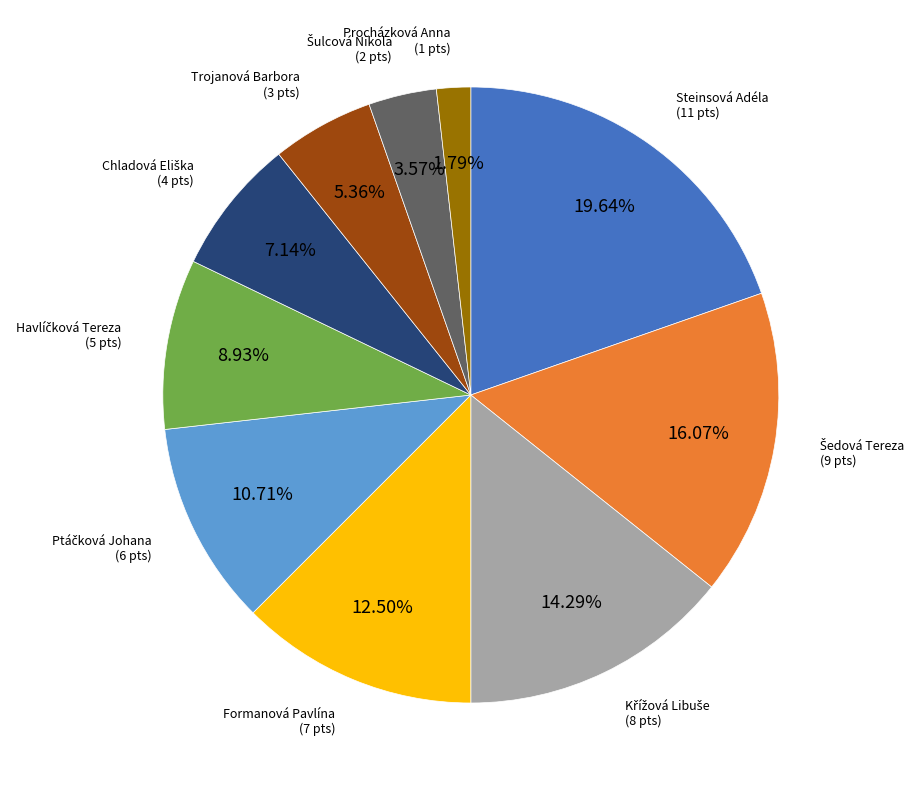

Is there any slice that represents more than half of the pie?

No